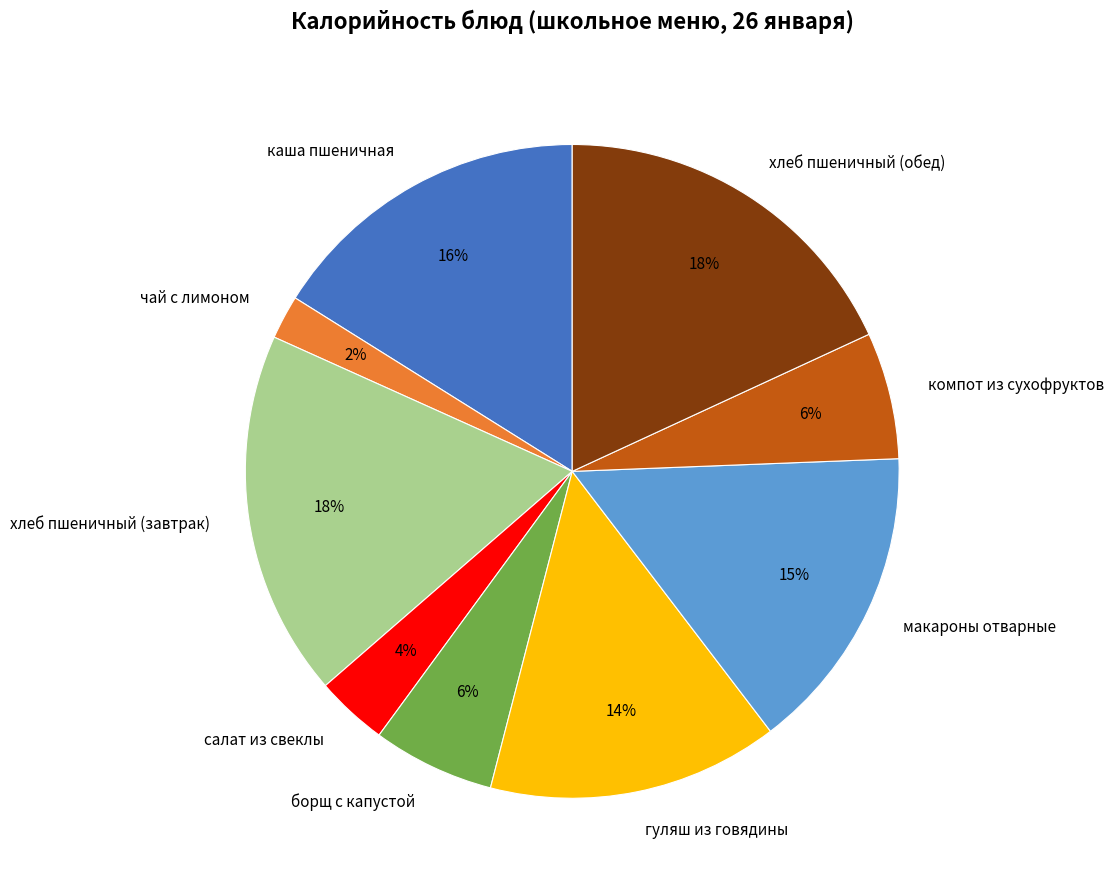

Is the sum of каша пшеничная and макароны отварные greater than half?

No